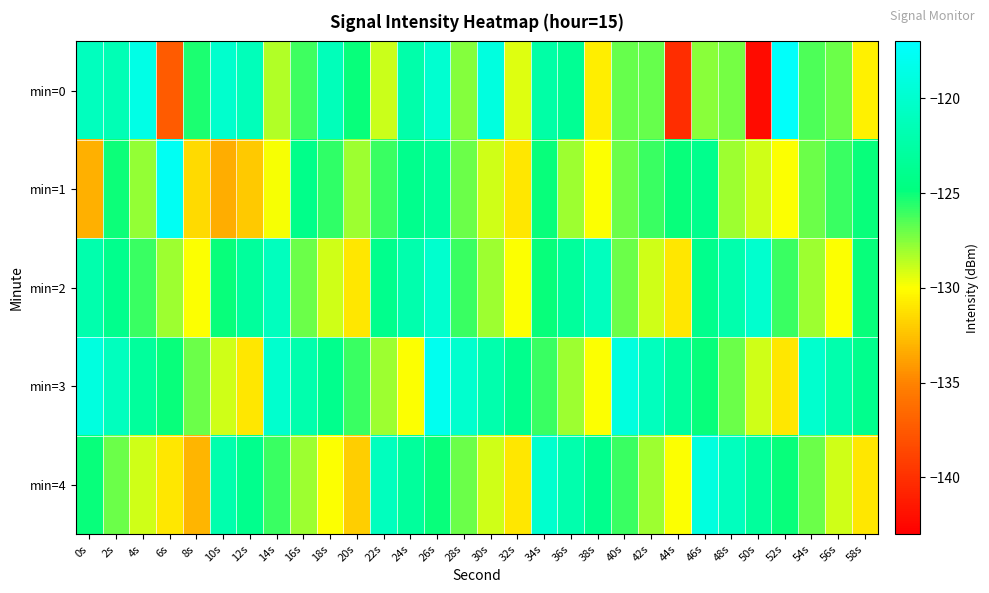

What is the difference between the highest and lowest values at 48s?

7.0